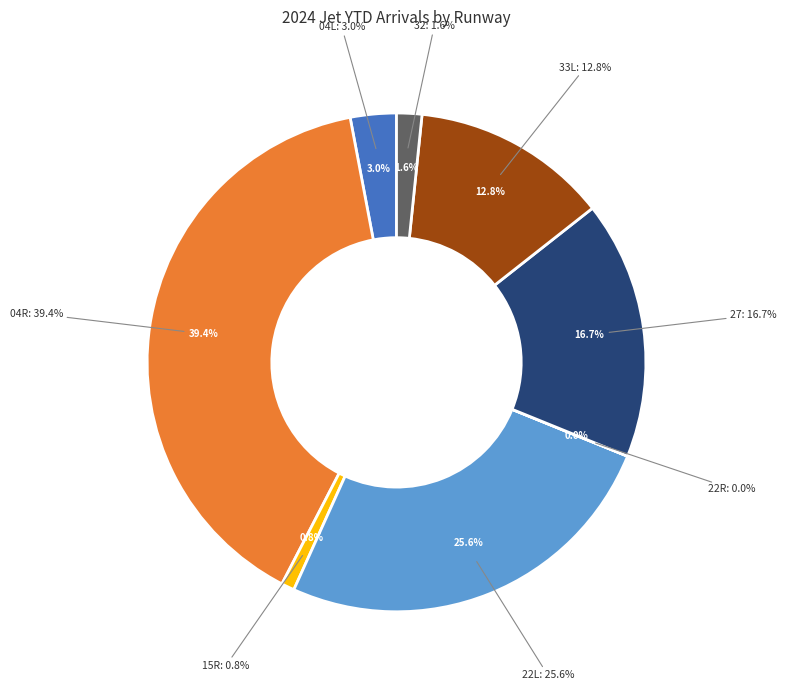

Is there any slice that represents more than half of the pie?

No